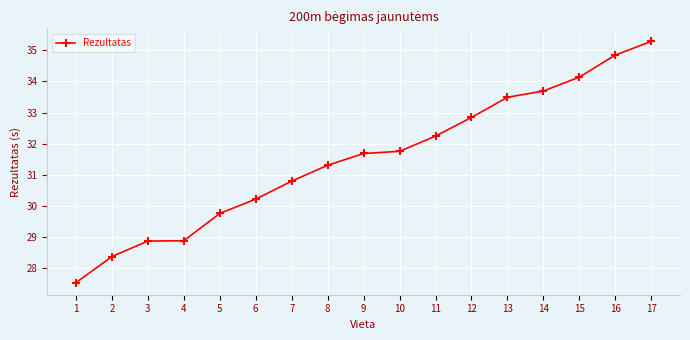

Which has a higher value, 9 or 16?

16